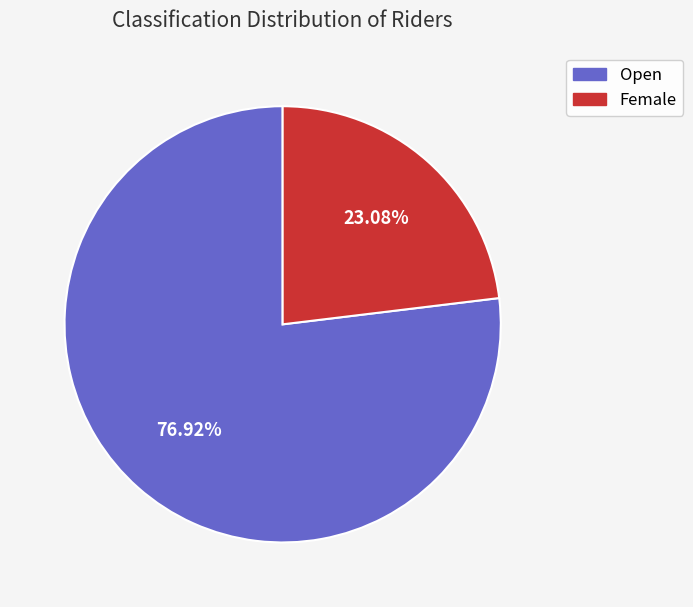

Count the number of slices in the pie.

2